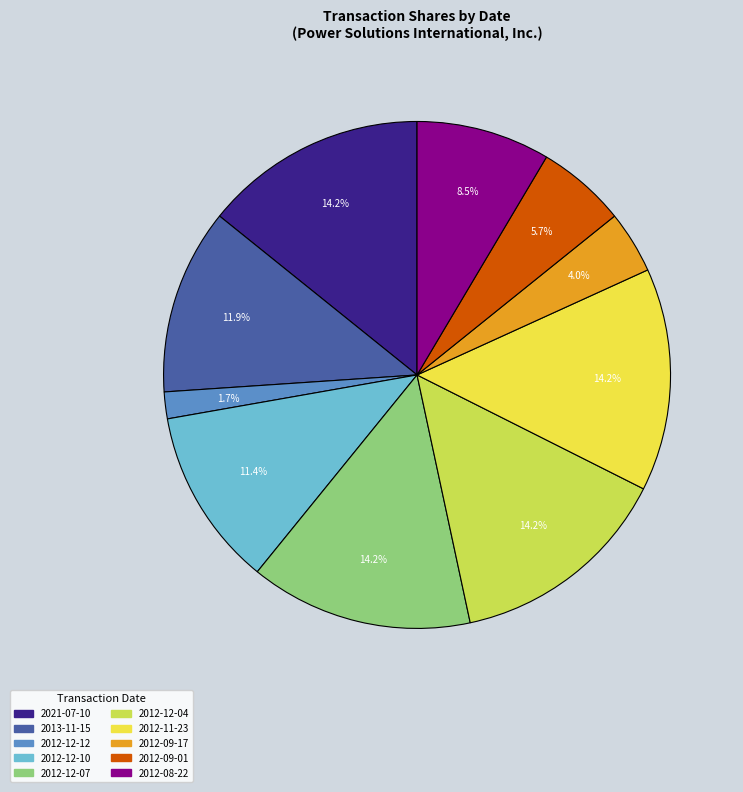

Count the number of slices in the pie.

10